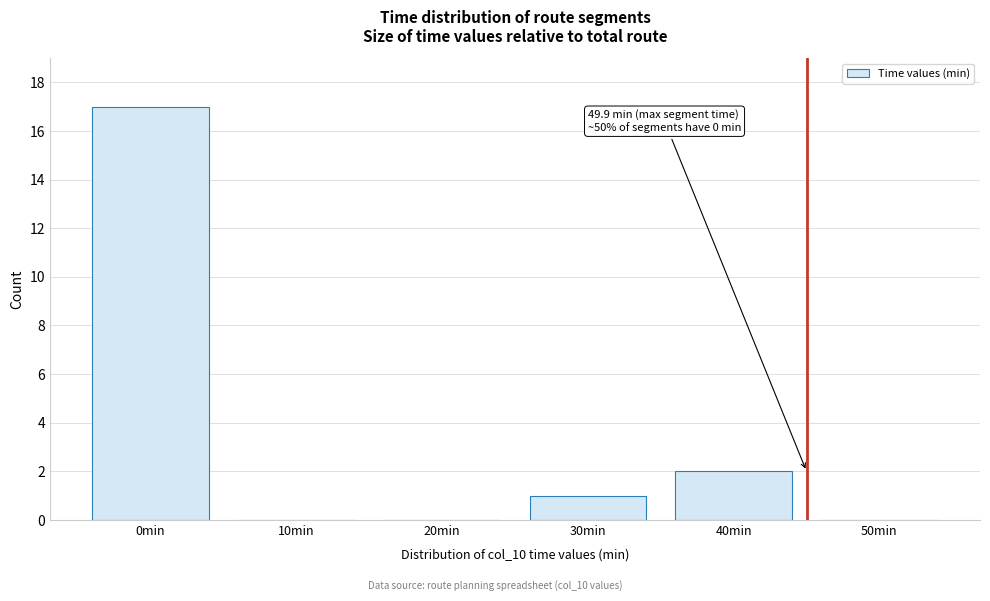

Reading right to left, transcribe all the data shown in this chart.

50min=0	40min=2	30min=1	20min=0	10min=0	0min=17